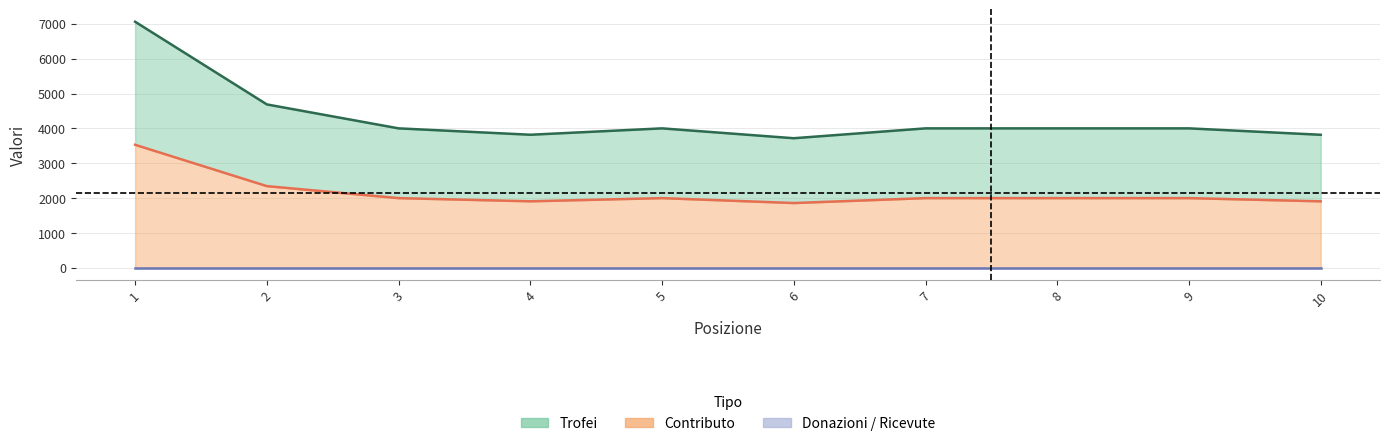

Which category has the lowest value in the Contributo series?

6